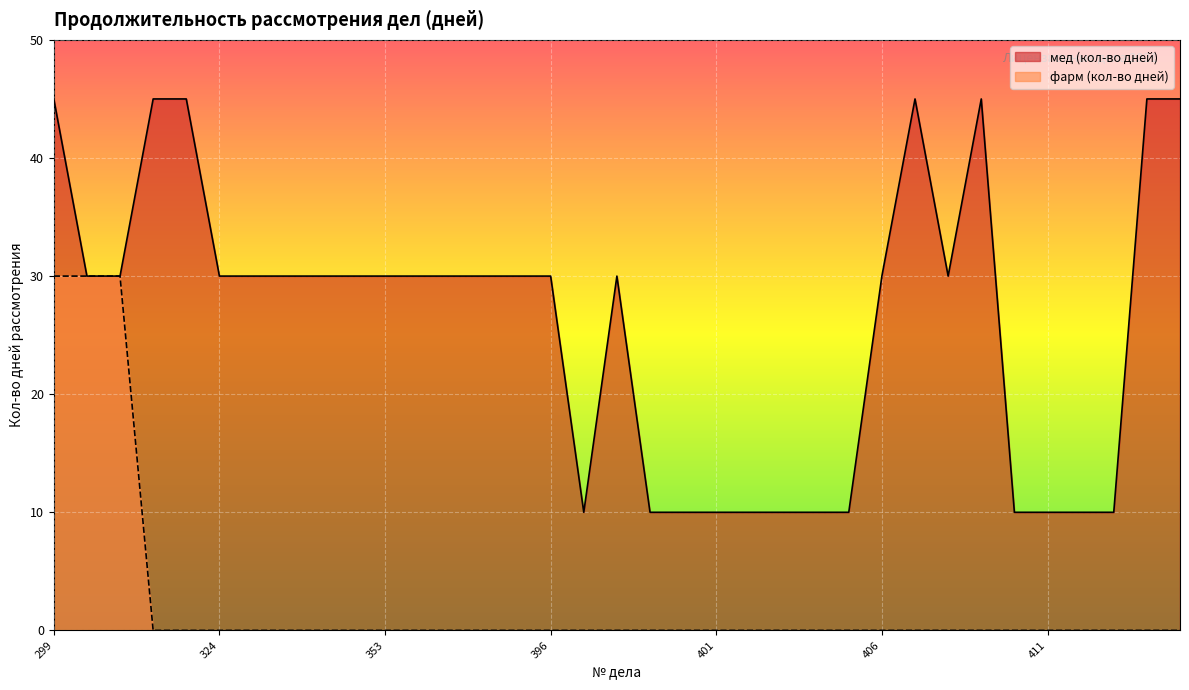

How many lines are shown in the chart?

2